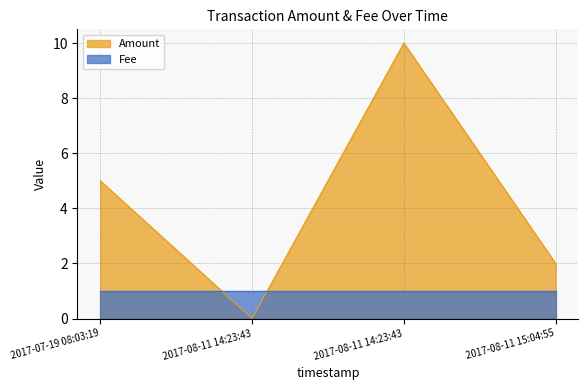

List the labels in order of value, smallest first.

2017-08-11 14:23:43, 2017-08-11 15:04:55, 2017-07-19 08:03:19, 2017-08-11 14:23:43